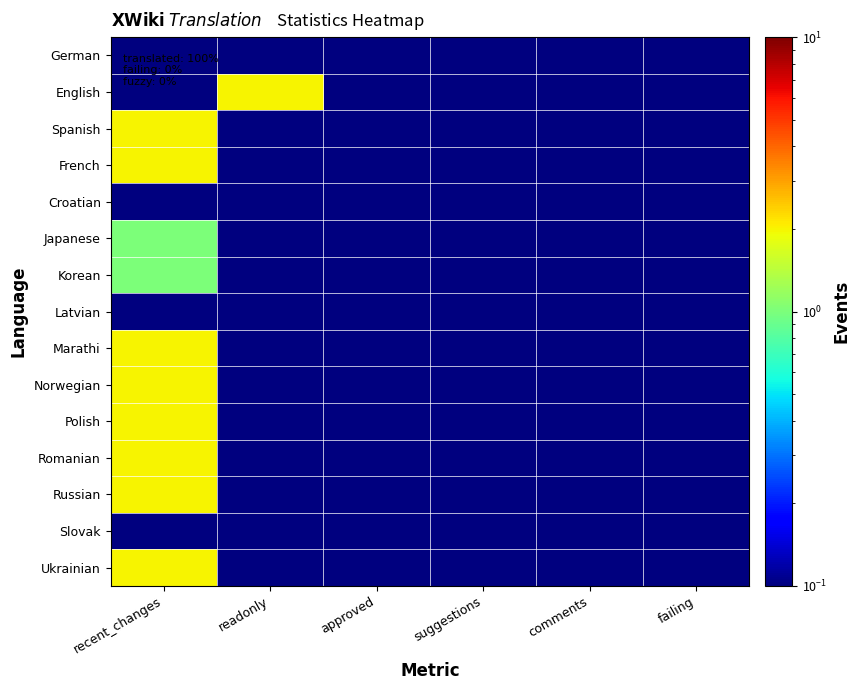

Reading right to left, list all the values displayed in this chart.

German: failing=0.1	comments=0.1	suggestions=0.1	approved=0.1	readonly=0.1	recent_changes=0.1
English: failing=0.1	comments=0.1	suggestions=0.1	approved=0.1	readonly=2.0	recent_changes=0.1
Spanish: failing=0.1	comments=0.1	suggestions=0.1	approved=0.1	readonly=0.1	recent_changes=2.0
French: failing=0.1	comments=0.1	suggestions=0.1	approved=0.1	readonly=0.1	recent_changes=2.0
Croatian: failing=0.1	comments=0.1	suggestions=0.1	approved=0.1	readonly=0.1	recent_changes=0.1
Japanese: failing=0.1	comments=0.1	suggestions=0.1	approved=0.1	readonly=0.1	recent_changes=1.0
Korean: failing=0.1	comments=0.1	suggestions=0.1	approved=0.1	readonly=0.1	recent_changes=1.0
Latvian: failing=0.1	comments=0.1	suggestions=0.1	approved=0.1	readonly=0.1	recent_changes=0.1
Marathi: failing=0.1	comments=0.1	suggestions=0.1	approved=0.1	readonly=0.1	recent_changes=2.0
Norwegian: failing=0.1	comments=0.1	suggestions=0.1	approved=0.1	readonly=0.1	recent_changes=2.0
Polish: failing=0.1	comments=0.1	suggestions=0.1	approved=0.1	readonly=0.1	recent_changes=2.0
Romanian: failing=0.1	comments=0.1	suggestions=0.1	approved=0.1	readonly=0.1	recent_changes=2.0
Russian: failing=0.1	comments=0.1	suggestions=0.1	approved=0.1	readonly=0.1	recent_changes=2.0
Slovak: failing=0.1	comments=0.1	suggestions=0.1	approved=0.1	readonly=0.1	recent_changes=0.1
Ukrainian: failing=0.1	comments=0.1	suggestions=0.1	approved=0.1	readonly=0.1	recent_changes=2.0